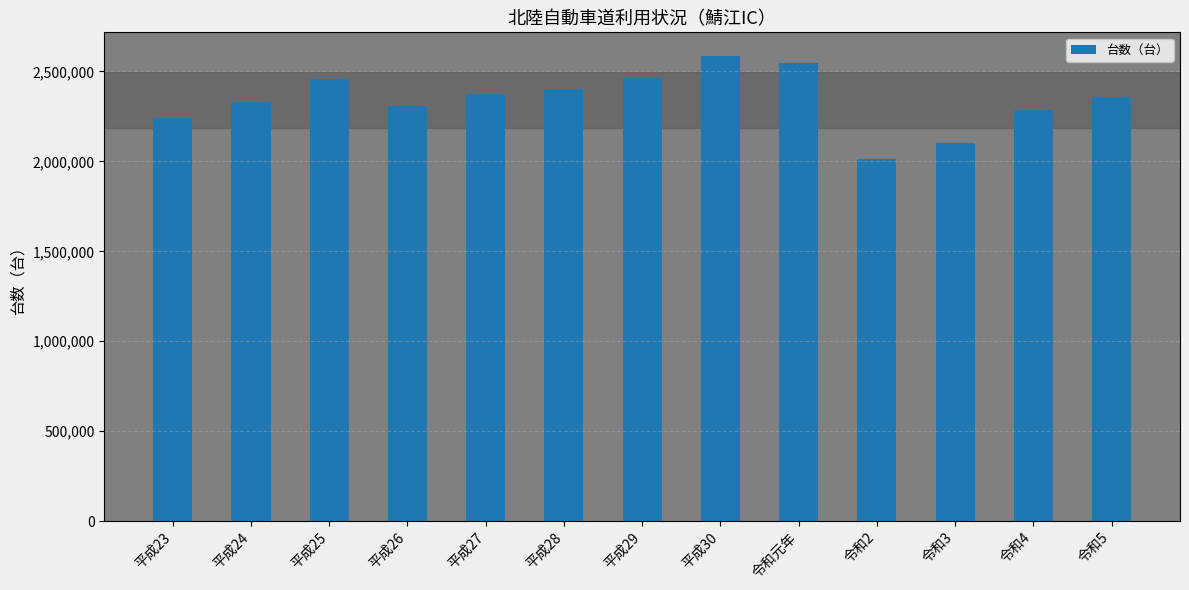

What is the label of the 13th bar from the left?

令和5